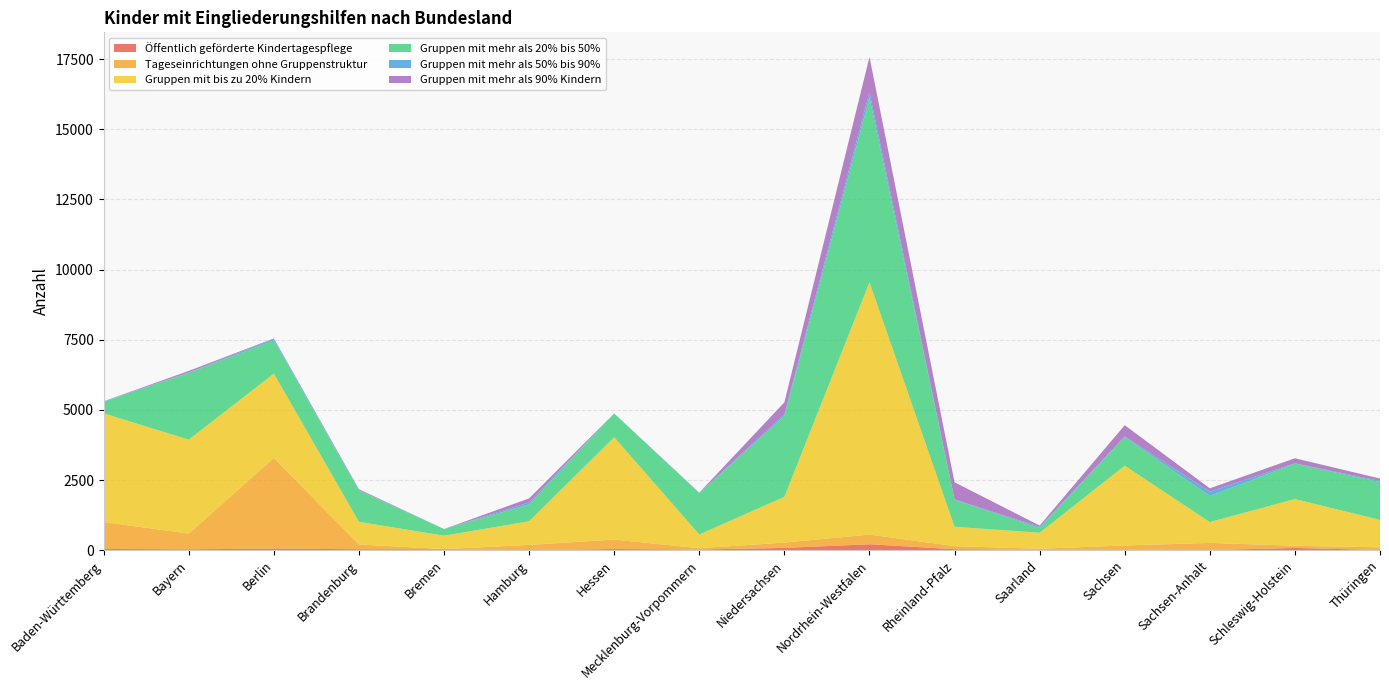

Reading right to left, transcribe all the data shown in this chart.

Öffentlich geförderte Kindertagespflege: Thüringen=5	Schleswig-Holstein=78	Sachsen-Anhalt=4	Sachsen=20	Saarland=10	Rheinland-Pfalz=34	Nordrhein-Westfalen=210	Niedersachsen=81	Mecklenburg-Vorpommern=21	Hessen=39	Hamburg=0	Bremen=30	Brandenburg=32	Berlin=58	Bayern=29	Baden-Württemberg=43
Tageseinrichtungen ohne Gruppenstruktur: Thüringen=96	Schleswig-Holstein=78	Sachsen-Anhalt=255	Sachsen=147	Saarland=39	Rheinland-Pfalz=109	Nordrhein-Westfalen=345	Niedersachsen=189	Mecklenburg-Vorpommern=48	Hessen=339	Hamburg=187	Bremen=6	Brandenburg=172	Berlin=3230	Bayern=561	Baden-Württemberg=959
Gruppen mit bis zu 20% Kindern: Thüringen=977	Schleswig-Holstein=1666	Sachsen-Anhalt=742	Sachsen=2845	Saarland=572	Rheinland-Pfalz=691	Nordrhein-Westfalen=8994	Niedersachsen=1632	Mecklenburg-Vorpommern=490	Hessen=3647	Hamburg=843	Bremen=480	Brandenburg=806	Berlin=3006	Bayern=3349	Baden-Württemberg=3874
Gruppen mit mehr als 20% bis 50%: Thüringen=1351	Schleswig-Holstein=1261	Sachsen-Anhalt=929	Sachsen=1021	Saarland=170	Rheinland-Pfalz=960	Nordrhein-Westfalen=6580	Niedersachsen=2876	Mecklenburg-Vorpommern=1474	Hessen=847	Hamburg=604	Bremen=237	Brandenburg=1111	Berlin=1182	Bayern=2377	Baden-Württemberg=411
Gruppen mit mehr als 50% bis 90%: Thüringen=39	Schleswig-Holstein=14	Sachsen-Anhalt=158	Sachsen=20	Saarland=42	Rheinland-Pfalz=14	Nordrhein-Westfalen=200	Niedersachsen=67	Mecklenburg-Vorpommern=9	Hessen=0	Hamburg=69	Bremen=0	Brandenburg=17	Berlin=57	Bayern=18	Baden-Württemberg=19
Gruppen mit mehr als 90% Kindern: Thüringen=85	Schleswig-Holstein=179	Sachsen-Anhalt=116	Sachsen=401	Saarland=44	Rheinland-Pfalz=611	Nordrhein-Westfalen=1249	Niedersachsen=425	Mecklenburg-Vorpommern=8	Hessen=0	Hamburg=142	Bremen=0	Brandenburg=33	Berlin=14	Bayern=56	Baden-Württemberg=0